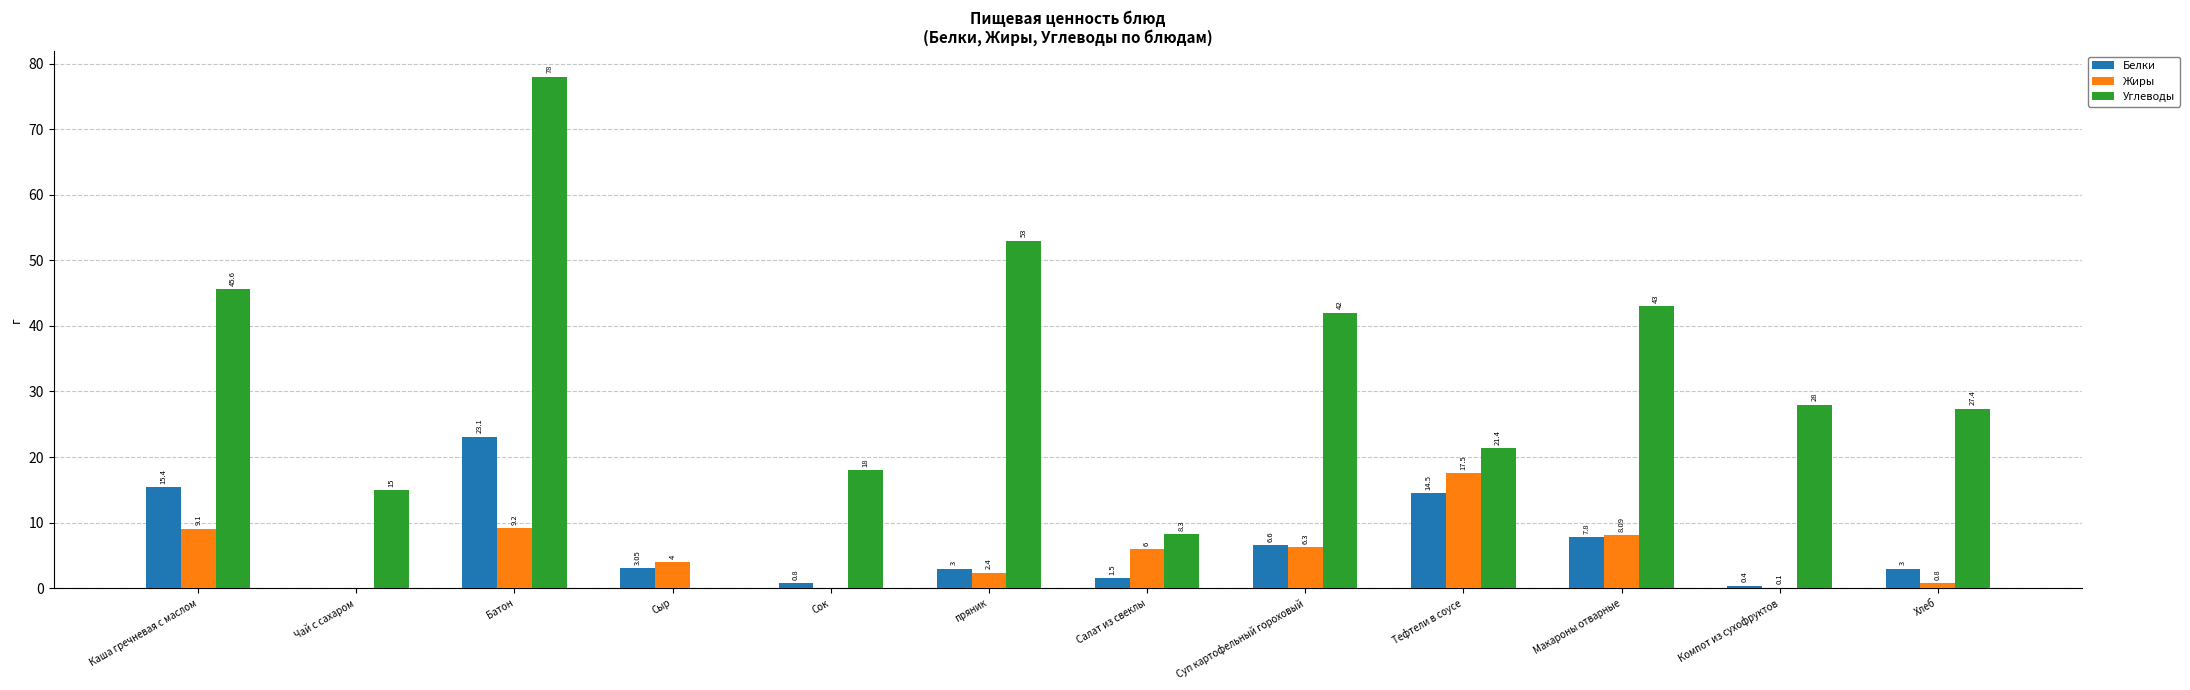

Between Чай с сахаром and Суп картофельный гороховый, which series saw the biggest shift?

Углеводы